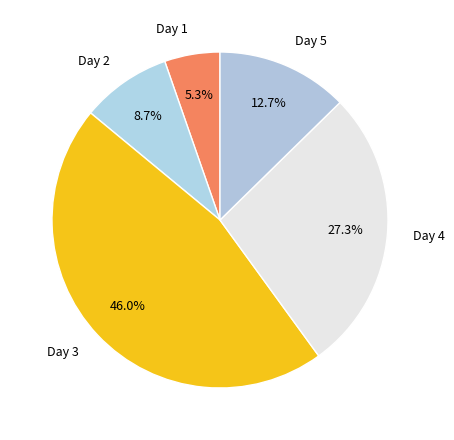

Is there any slice that represents more than half of the pie?

No